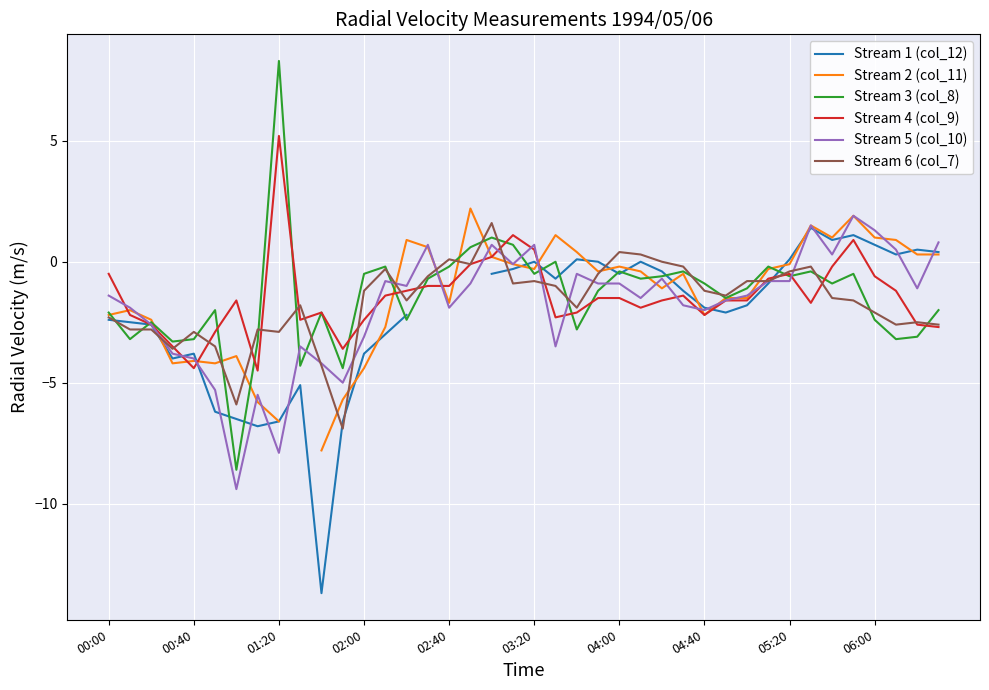

At which label is Stream 3 (col_8) closest to 0?

21